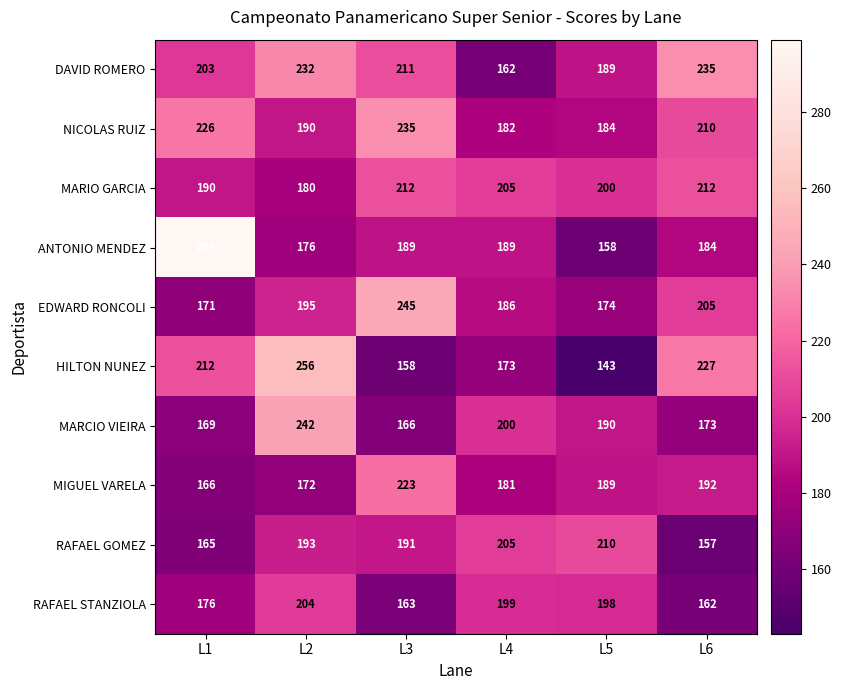

What is the total value across all series at L3?

1993